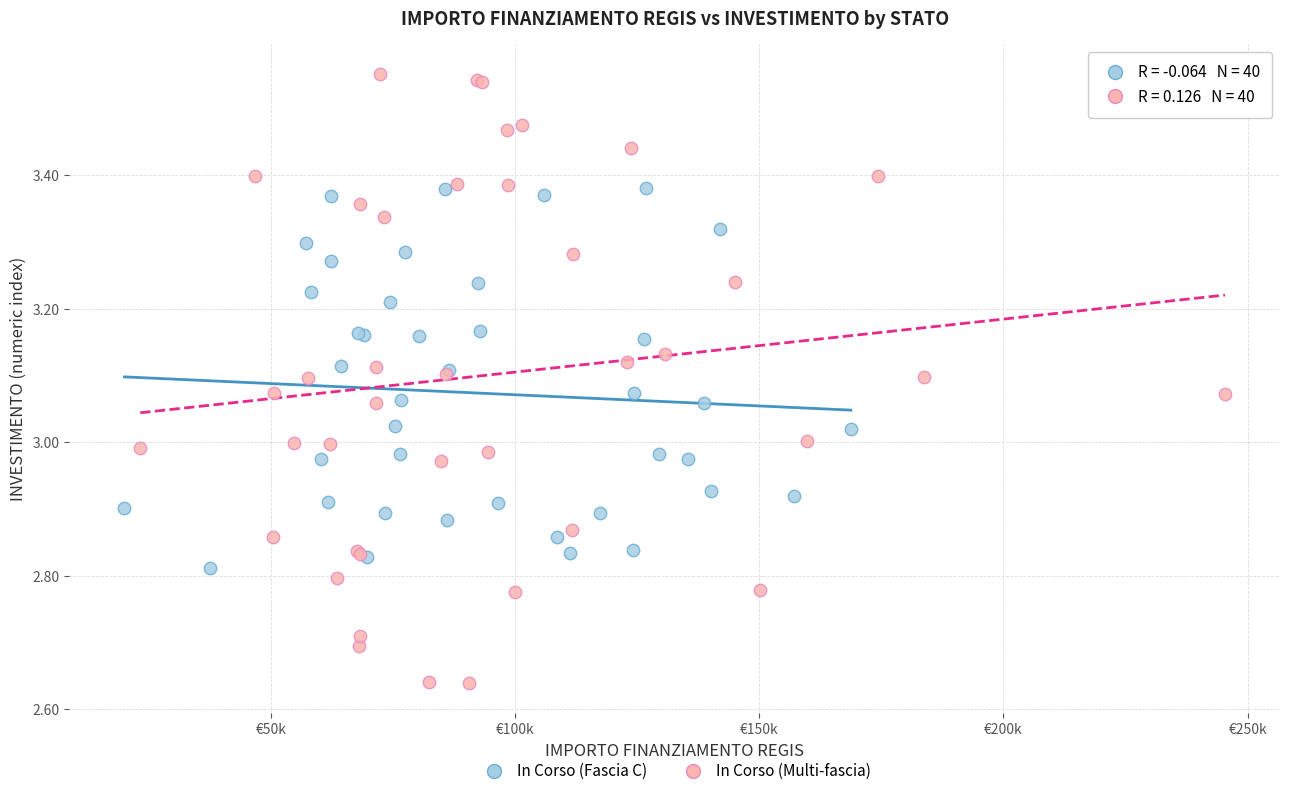

What are all the series names shown in the legend?

In Corso (Fascia C), In Corso (Multi-fascia)